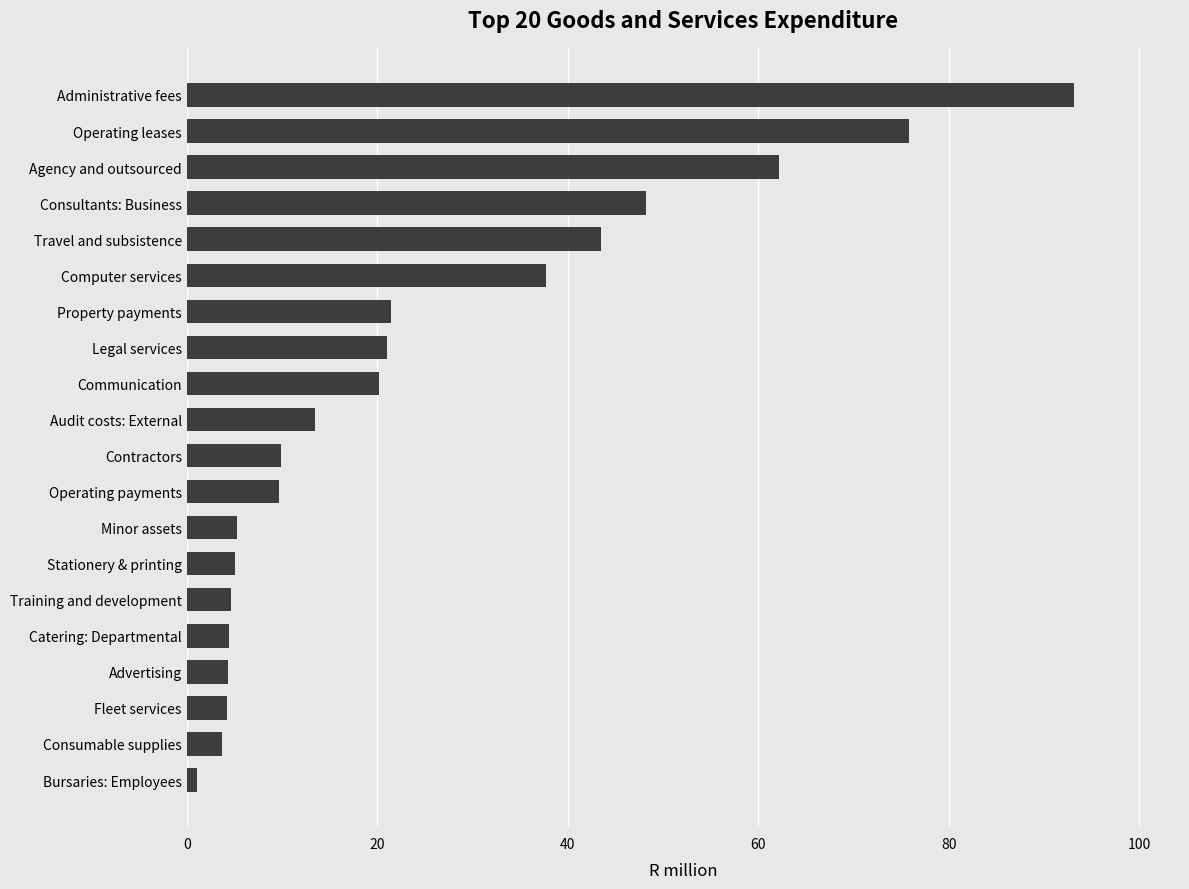

What is the difference between the maximum and minimum values?

92.0